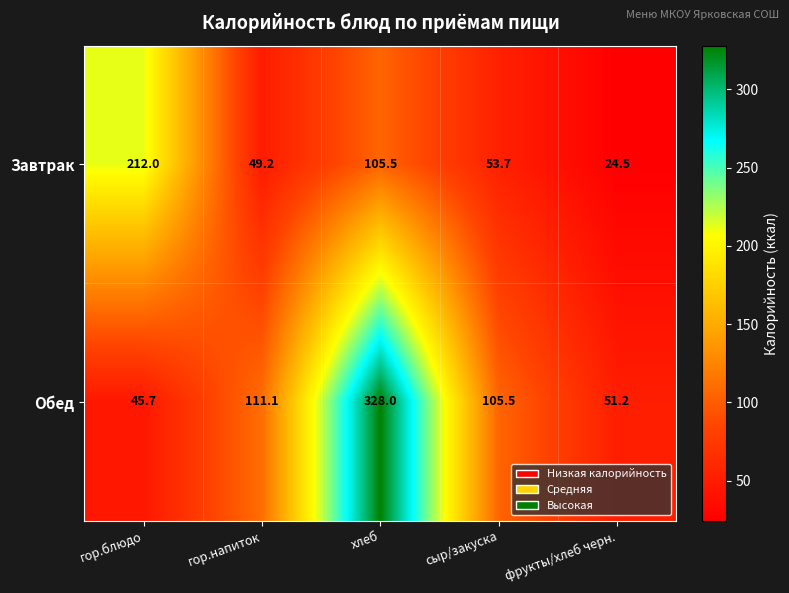

What is the spread (max minus min) of values at гор.напиток?

61.9